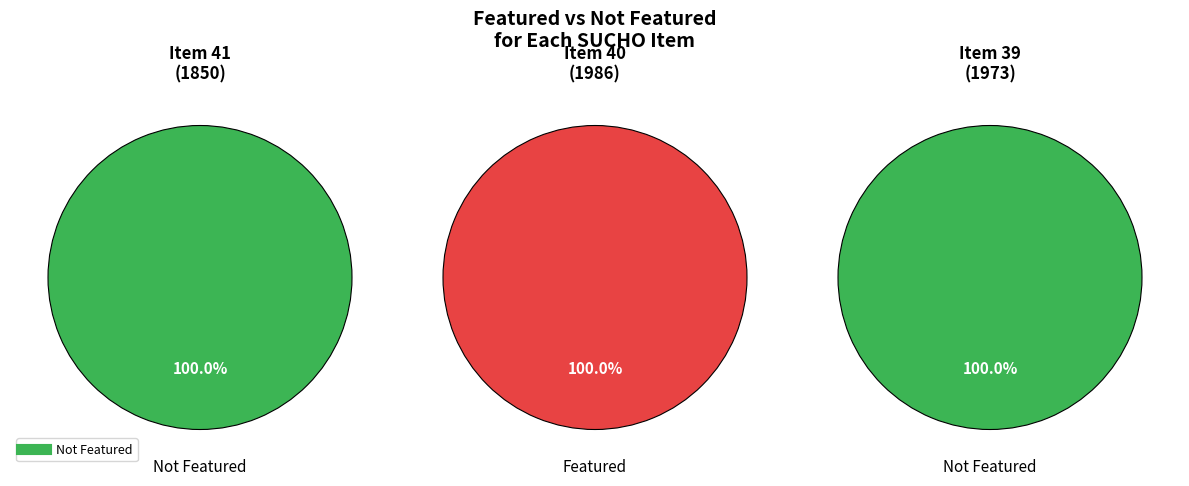

Count the number of slices in the pie.

3